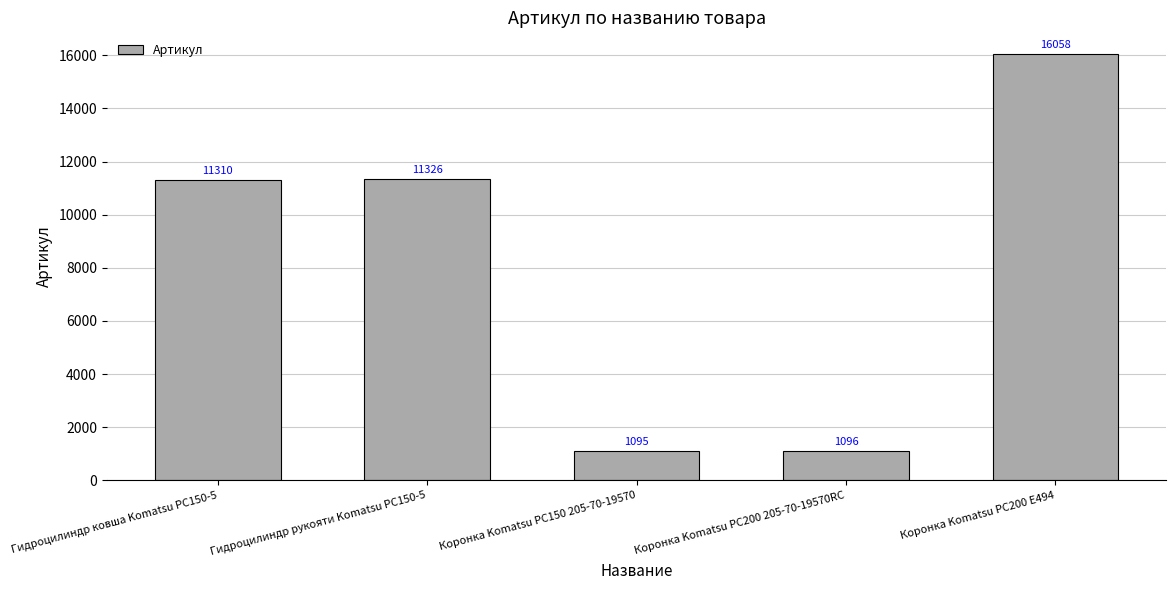

What is the average value?

8177